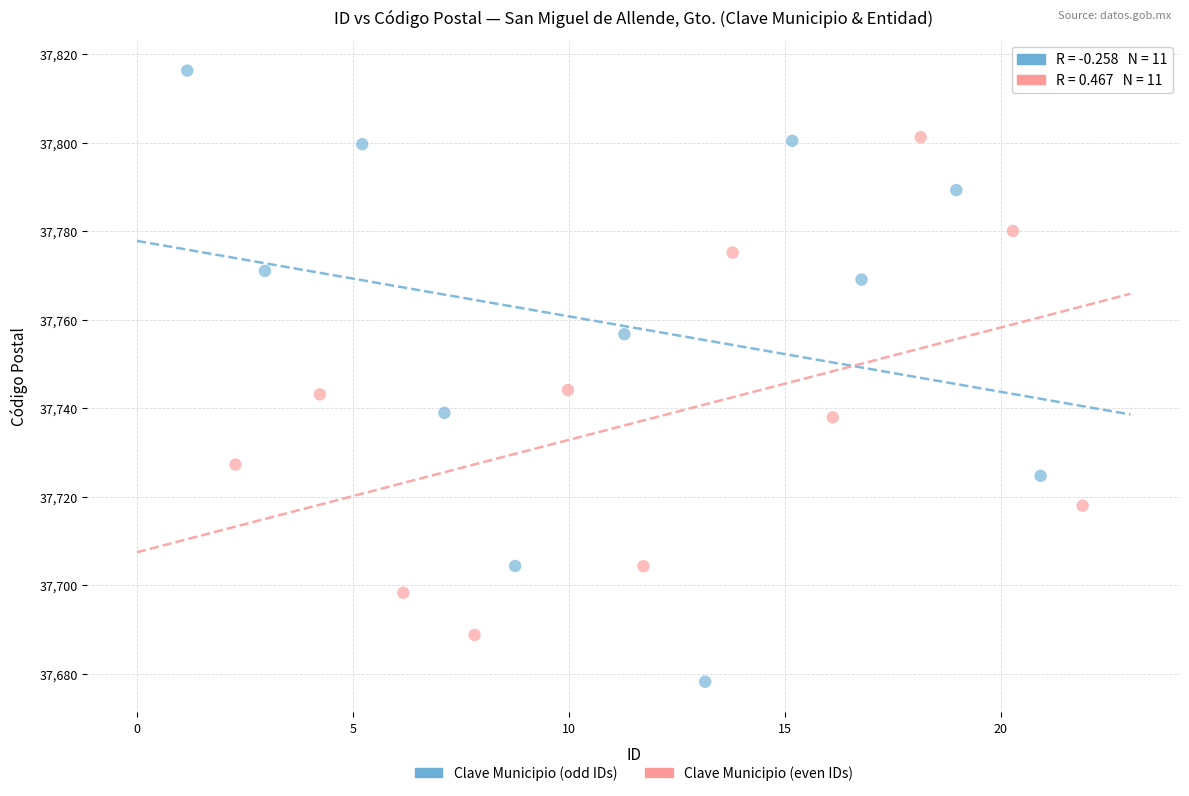

Which series contains the highest Y value?

Clave Municipio (odd IDs)